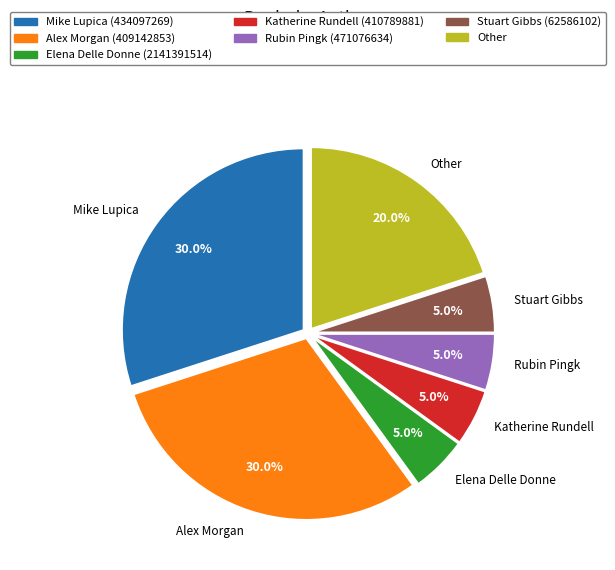

What portion of the pie excludes Other?

80.0%